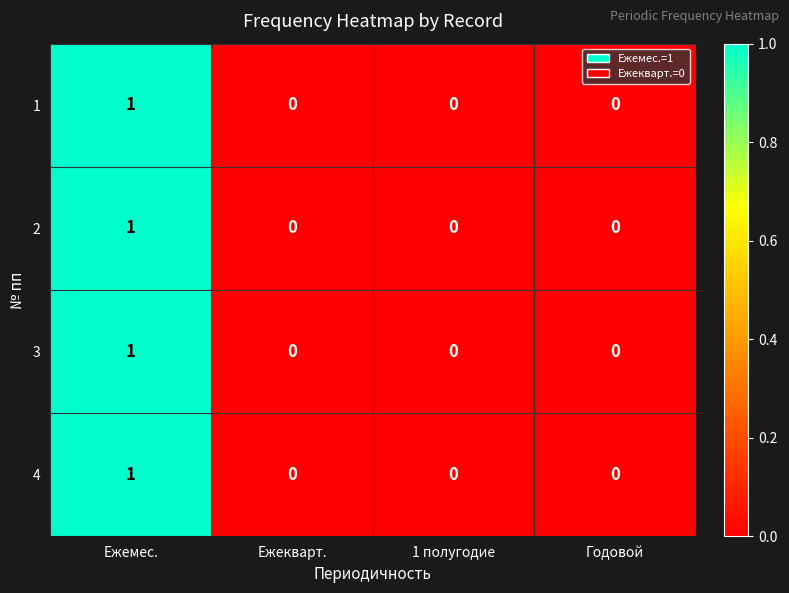

Reading left to right, list all the values displayed in this chart.

1: 1	0	0	0
2: 1	0	0	0
3: 1	0	0	0
4: 1	0	0	0